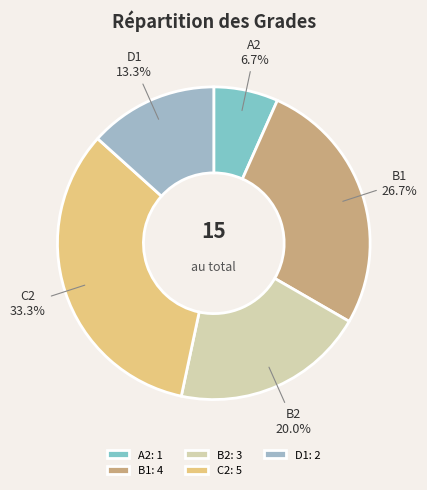

Count the number of slices in the pie.

5